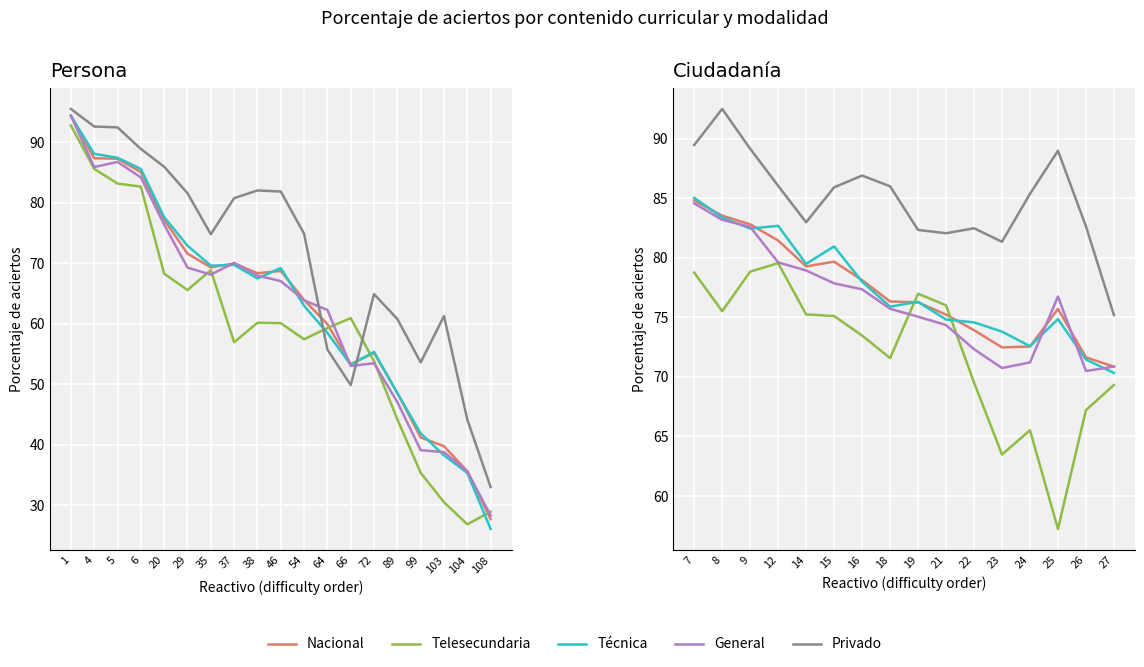

Is it true that General equals 36.0 at 35?

False